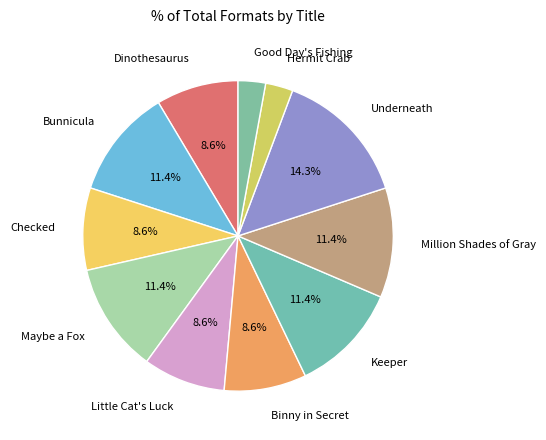

To the nearest percent, what portion does Million Shades of Gray represent?

11%